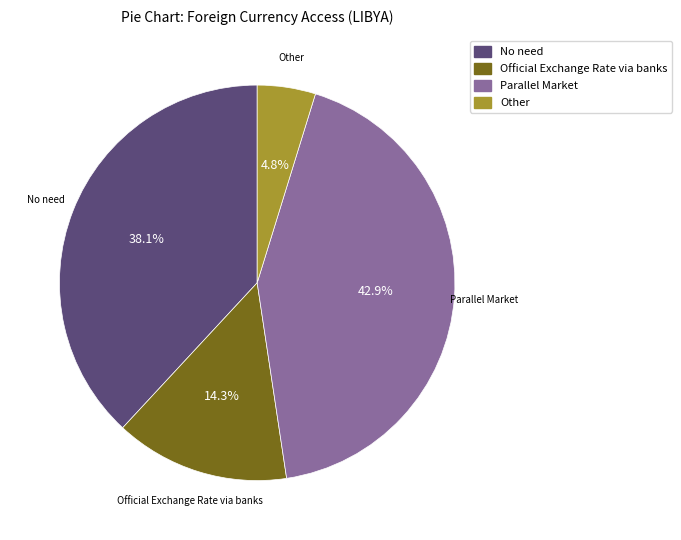

To the nearest percent, what portion does No need represent?

38%